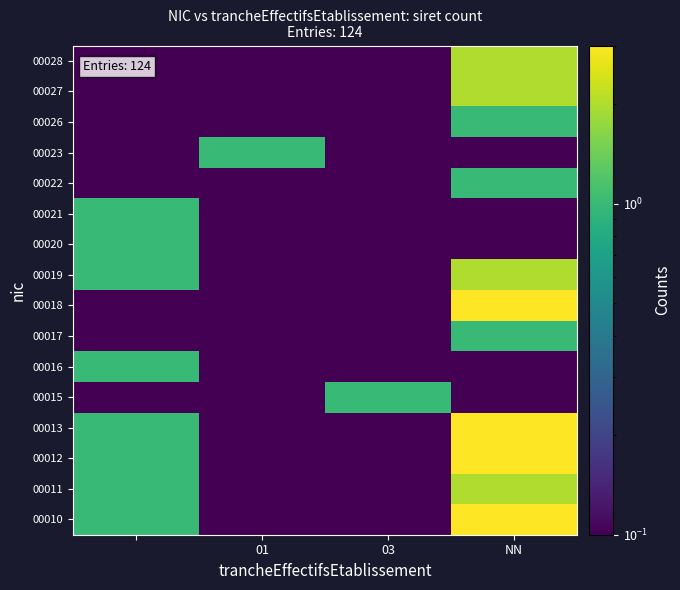

What is the greatest value displayed?

3.0